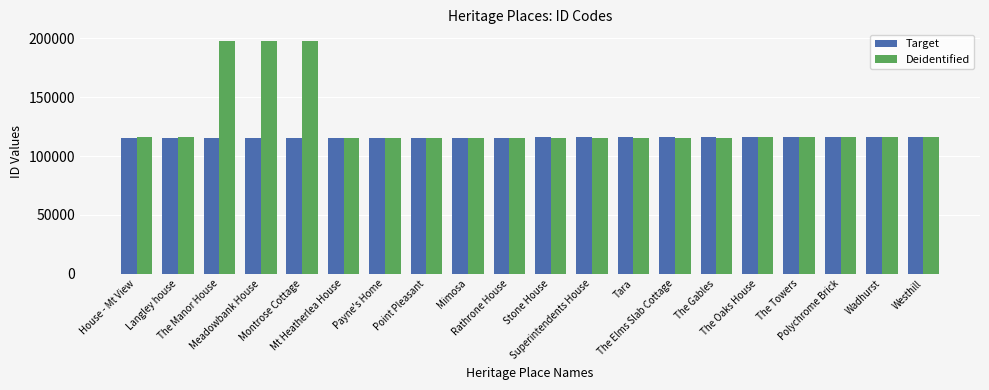

What is the maximum value for Target?

115948